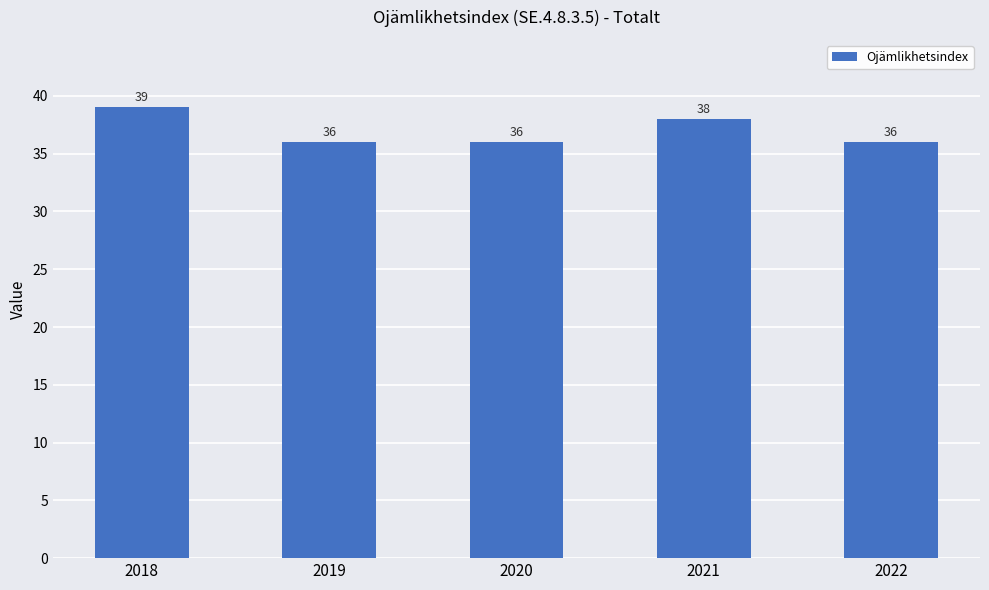

What is the value of the 3rd bar from the left?

36